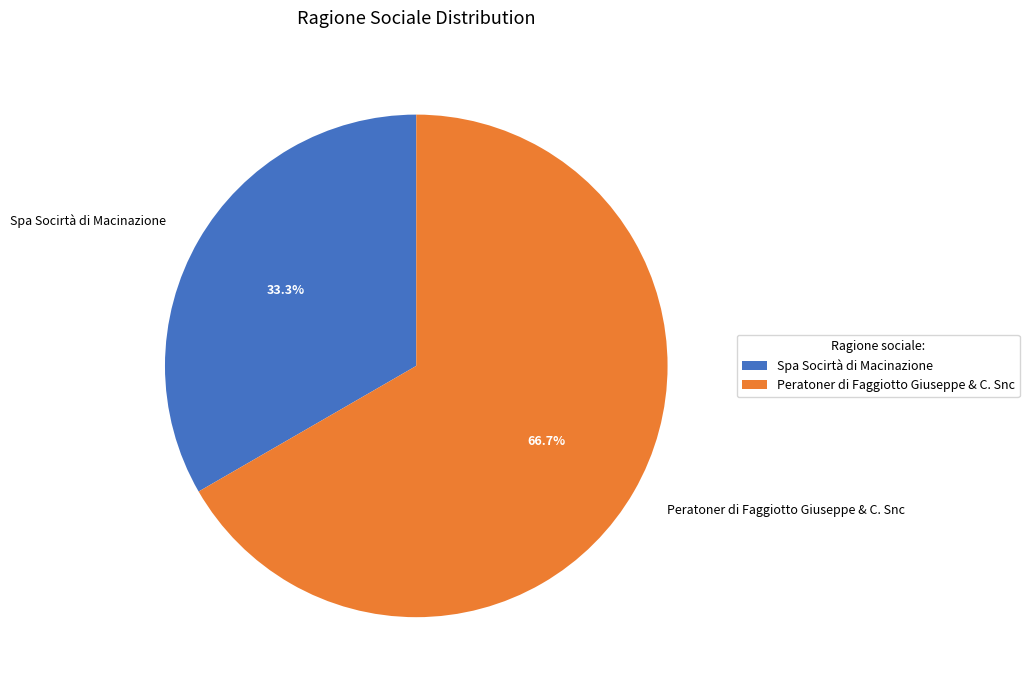

True or false: Spa Socirtà di Macinazione accounts for 33% of the total.

True